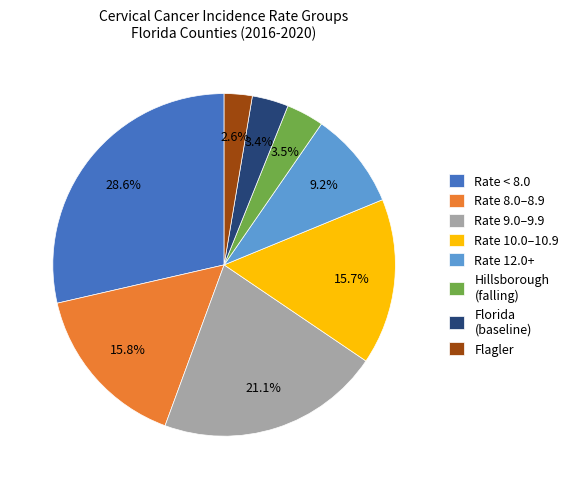

What is the largest slice in the pie chart?

Rate < 8.0